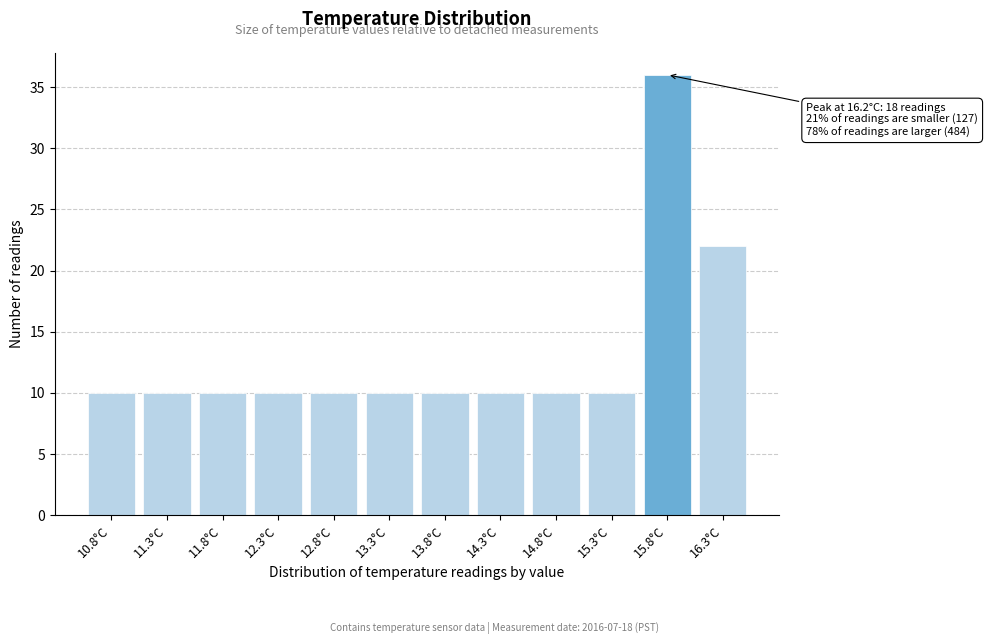

Reading left to right, list all the values displayed in this chart.

10	10	10	10	10	10	10	10	10	10	36	22